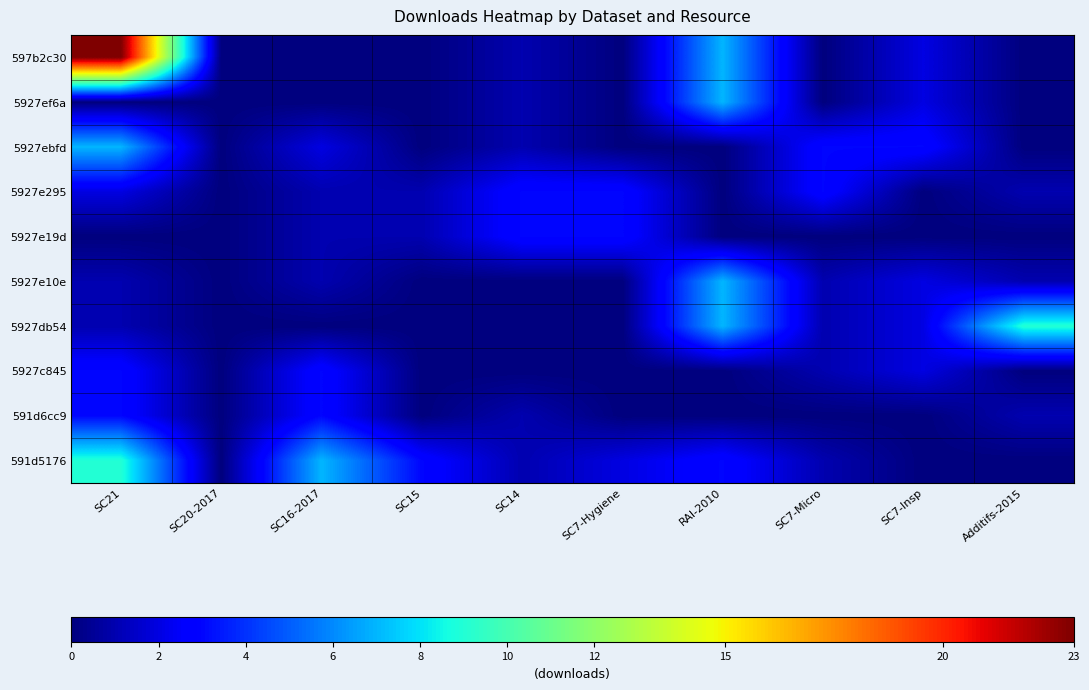

Reading right to left, what are all the values shown in this chart?

597b2c30: Additifs-2015=0	SC7-Insp=2	SC7-Micro=0	RAI-2010=7	SC7-Hygiene=0	SC14=1	SC15=0	SC16-2017=0	SC20-2017=0	SC21=23
5927ef6a: Additifs-2015=0	SC7-Insp=2	SC7-Micro=0	RAI-2010=7	SC7-Hygiene=0	SC14=1	SC15=0	SC16-2017=0	SC20-2017=0	SC21=0
5927ebfd: Additifs-2015=0	SC7-Insp=3	SC7-Micro=3	RAI-2010=0	SC7-Hygiene=0	SC14=1	SC15=0	SC16-2017=2	SC20-2017=0	SC21=7
5927e295: Additifs-2015=1	SC7-Insp=0	SC7-Micro=3	RAI-2010=0	SC7-Hygiene=3	SC14=3	SC15=1	SC16-2017=1	SC20-2017=0	SC21=2
5927e19d: Additifs-2015=0	SC7-Insp=0	SC7-Micro=0	RAI-2010=0	SC7-Hygiene=3	SC14=3	SC15=1	SC16-2017=1	SC20-2017=0	SC21=0
5927e10e: Additifs-2015=1	SC7-Insp=2	SC7-Micro=1	RAI-2010=7	SC7-Hygiene=0	SC14=0	SC15=0	SC16-2017=1	SC20-2017=0	SC21=1
5927db54: Additifs-2015=9	SC7-Insp=2	SC7-Micro=1	RAI-2010=7	SC7-Hygiene=0	SC14=0	SC15=0	SC16-2017=0	SC20-2017=0	SC21=1
5927c845: Additifs-2015=0	SC7-Insp=2	SC7-Micro=1	RAI-2010=0	SC7-Hygiene=0	SC14=0	SC15=0	SC16-2017=3	SC20-2017=0	SC21=3
591d6cc9: Additifs-2015=1	SC7-Insp=0	SC7-Micro=0	RAI-2010=0	SC7-Hygiene=0	SC14=1	SC15=0	SC16-2017=3	SC20-2017=0	SC21=3
591d5176: Additifs-2015=0	SC7-Insp=0	SC7-Micro=1	RAI-2010=3	SC7-Hygiene=2	SC14=1	SC15=3	SC16-2017=7	SC20-2017=0	SC21=9